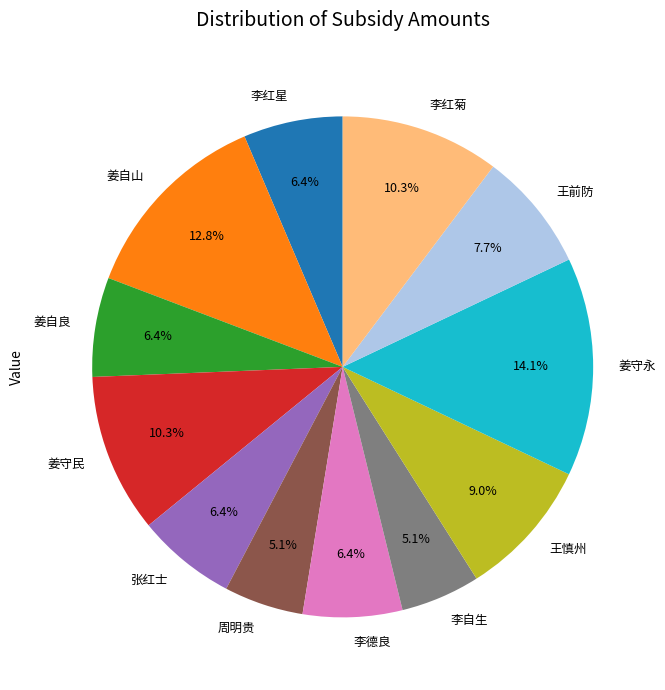

Is the sum of 王慎州 and 姜自良 greater than half?

No